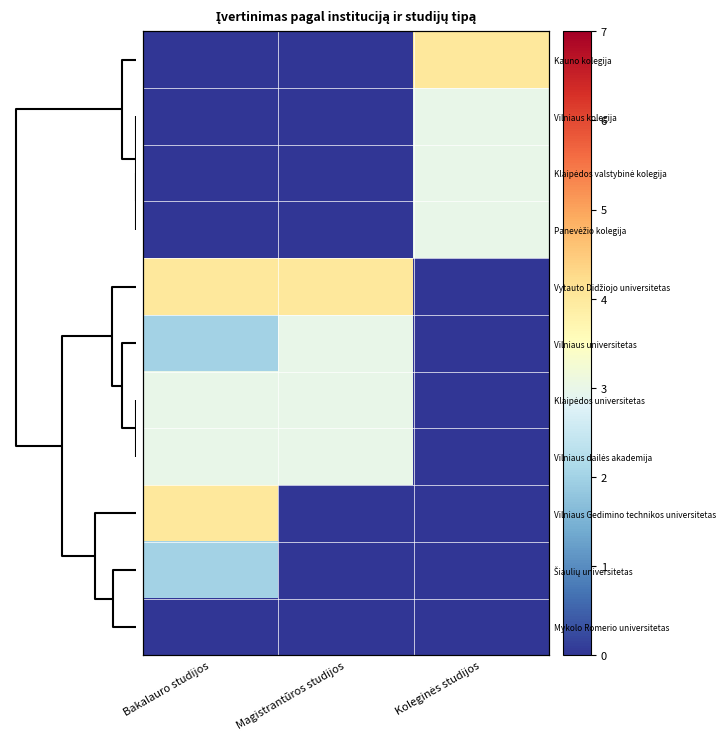

Rank the series at Magistrantūros studijos from lowest to highest value.

Kauno kolegija, Vilniaus kolegija, Klaipėdos valstybinė kolegija, Panevėžio kolegija, Vilniaus Gedimino technikos universitetas, Šiaulių universitetas, Mykolo Romerio universitetas, Vilniaus universitetas, Klaipėdos universitetas, Vilniaus dailės akademija, Vytauto Didžiojo universitetas